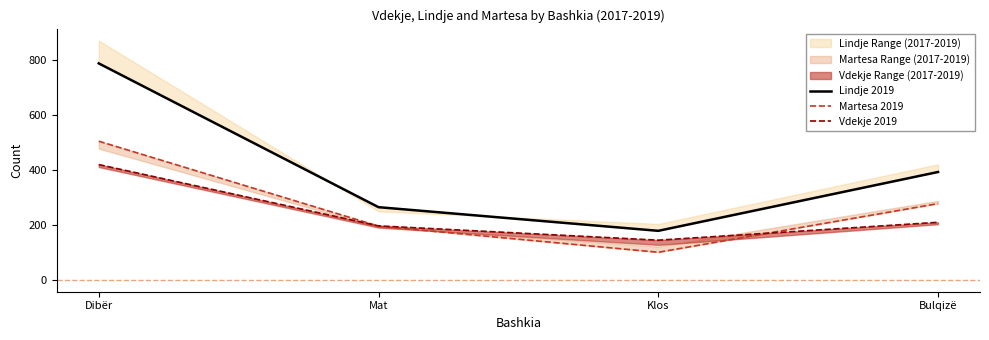

At which category is the sum across all series the highest?

Dibër